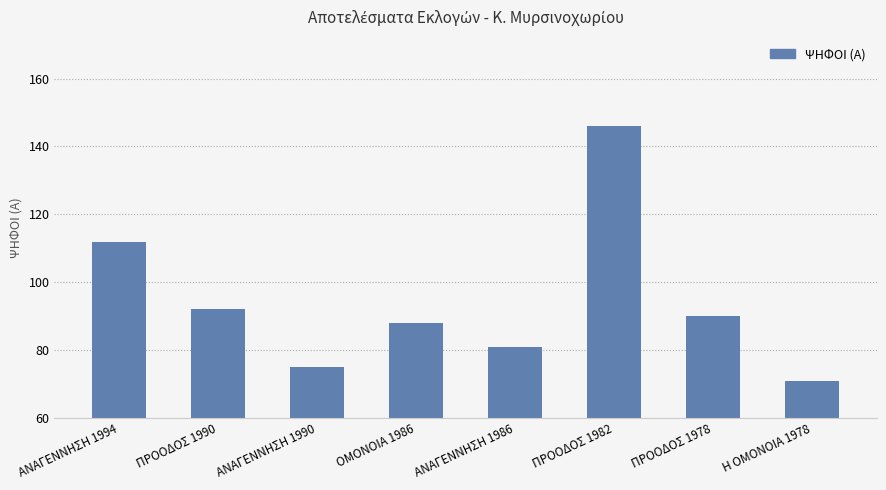

True or false: the data shows 75 at ΑΝΑΓΕΝΝΗΣΗ 1990.

True